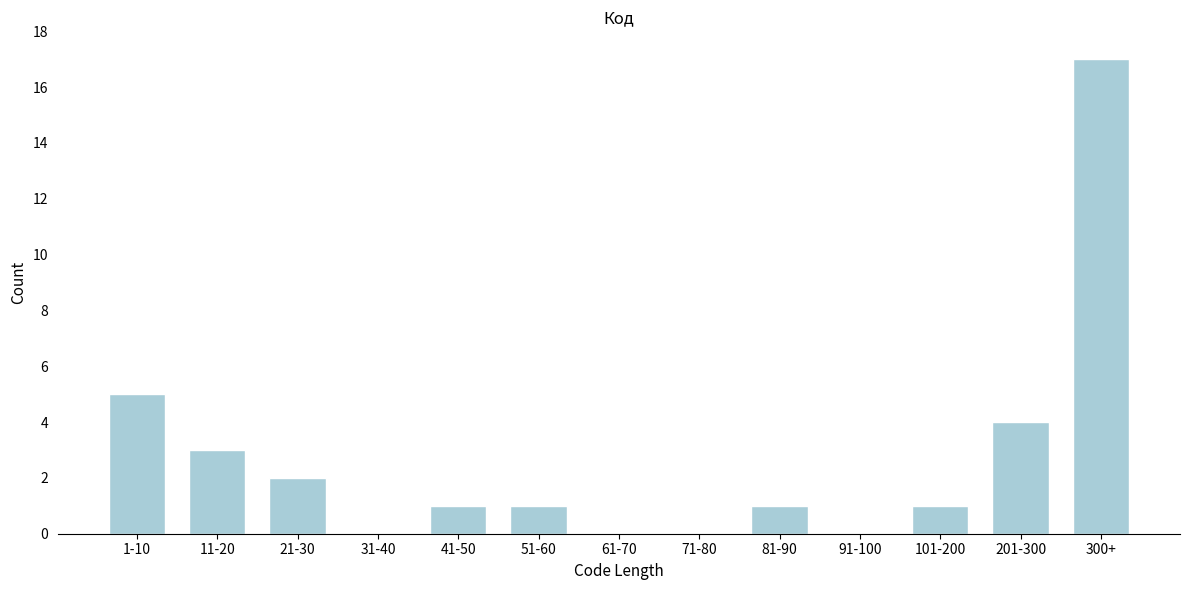

Reading left to right, transcribe all the data shown in this chart.

1-10=5	11-20=3	21-30=2	31-40=0	41-50=1	51-60=1	61-70=0	71-80=0	81-90=1	91-100=0	101-200=1	201-300=4	300+=17